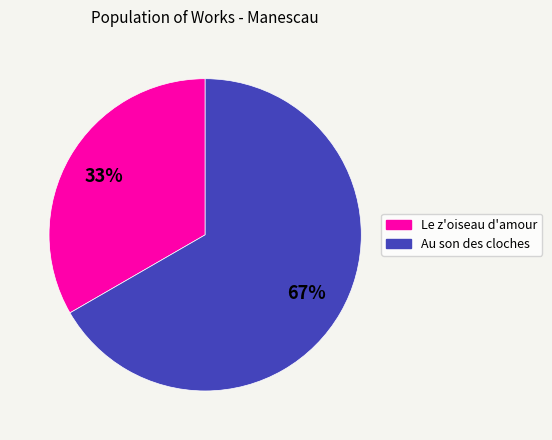

To the nearest percent, what is the combined percentage of Au son des cloches and Le z'oiseau d'amour?

100%